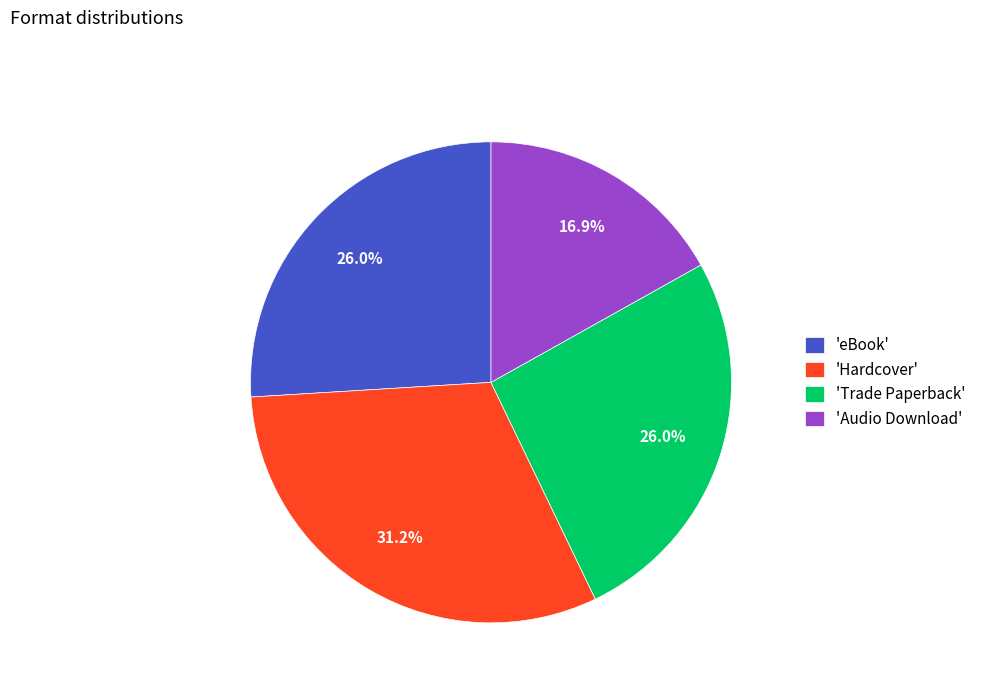

Is there any slice that represents more than half of the pie?

No